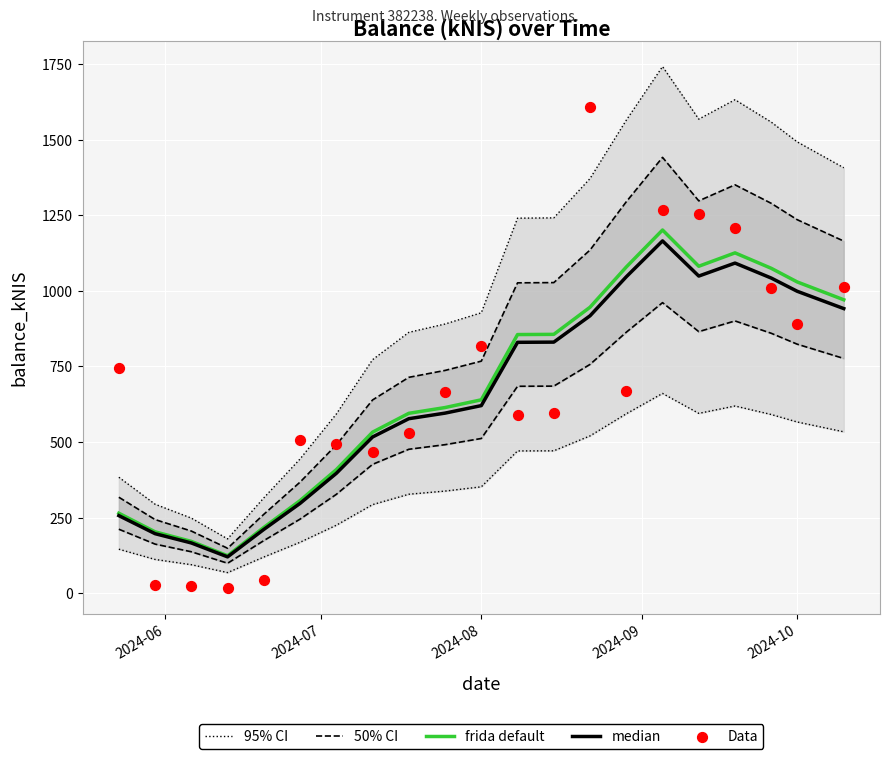

What is the lowest value of the frida default series?

123.8